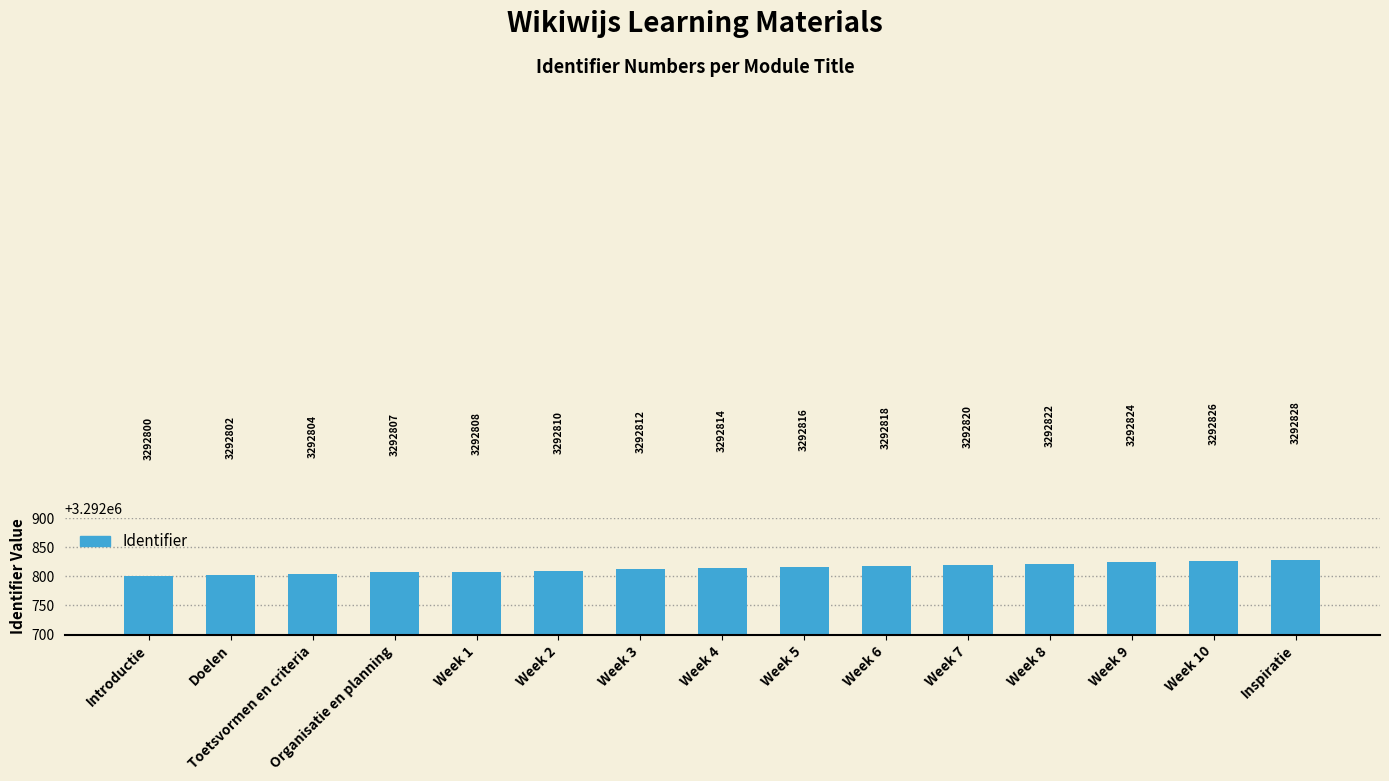

List the labels in order of value, largest first.

Inspiratie, Week 10, Week 9, Week 8, Week 7, Week 6, Week 5, Week 4, Week 3, Week 2, Week 1, Organisatie en planning, Toetsvormen en criteria, Doelen, Introductie